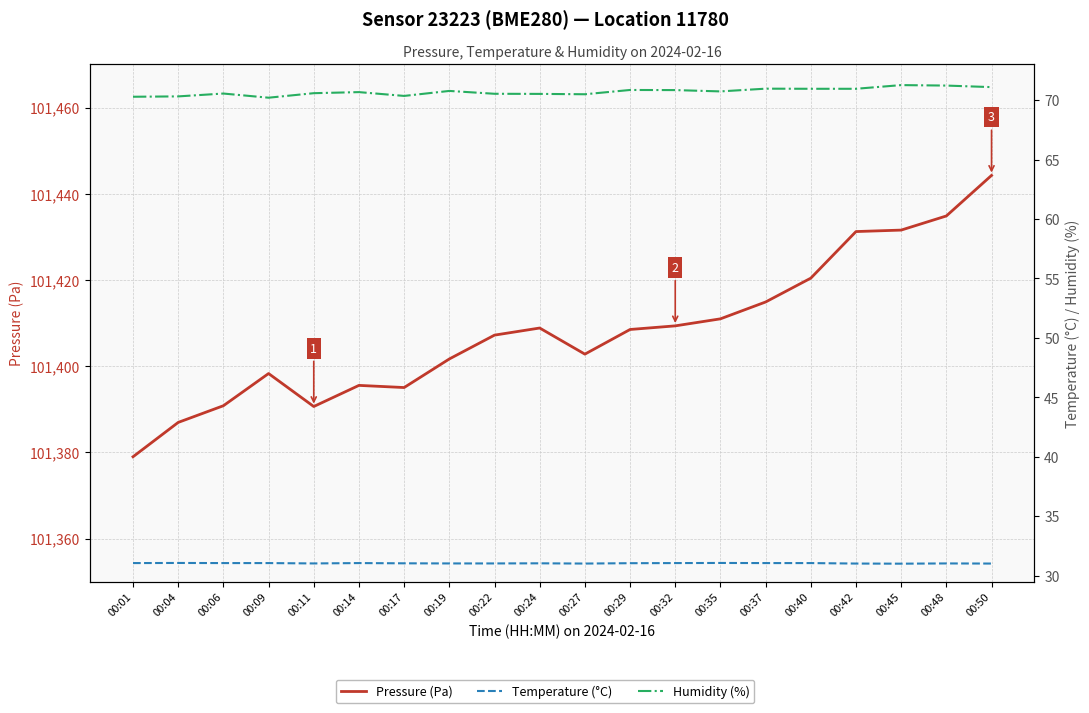

What is the difference between the Pressure (Pa) values at 00:24 and 00:09?

10.6